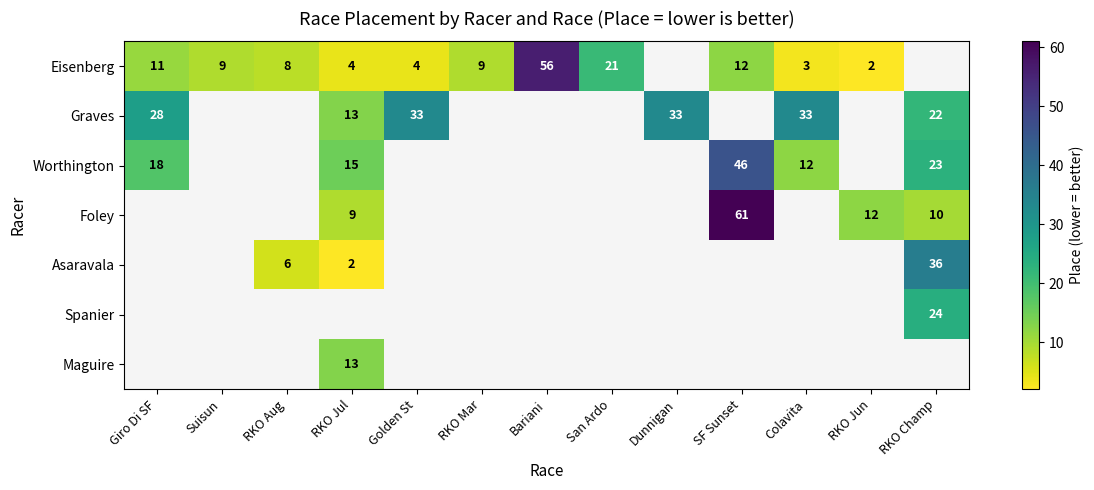

Is it true that Eisenberg equals 1 at Colavita?

False